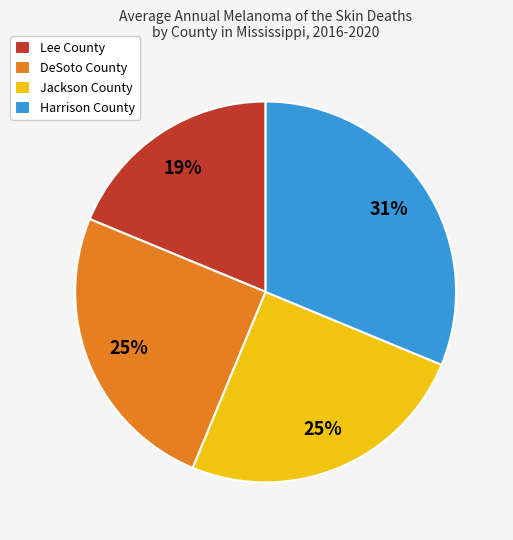

Combined, do Lee County and DeSoto County account for over 50%?

No